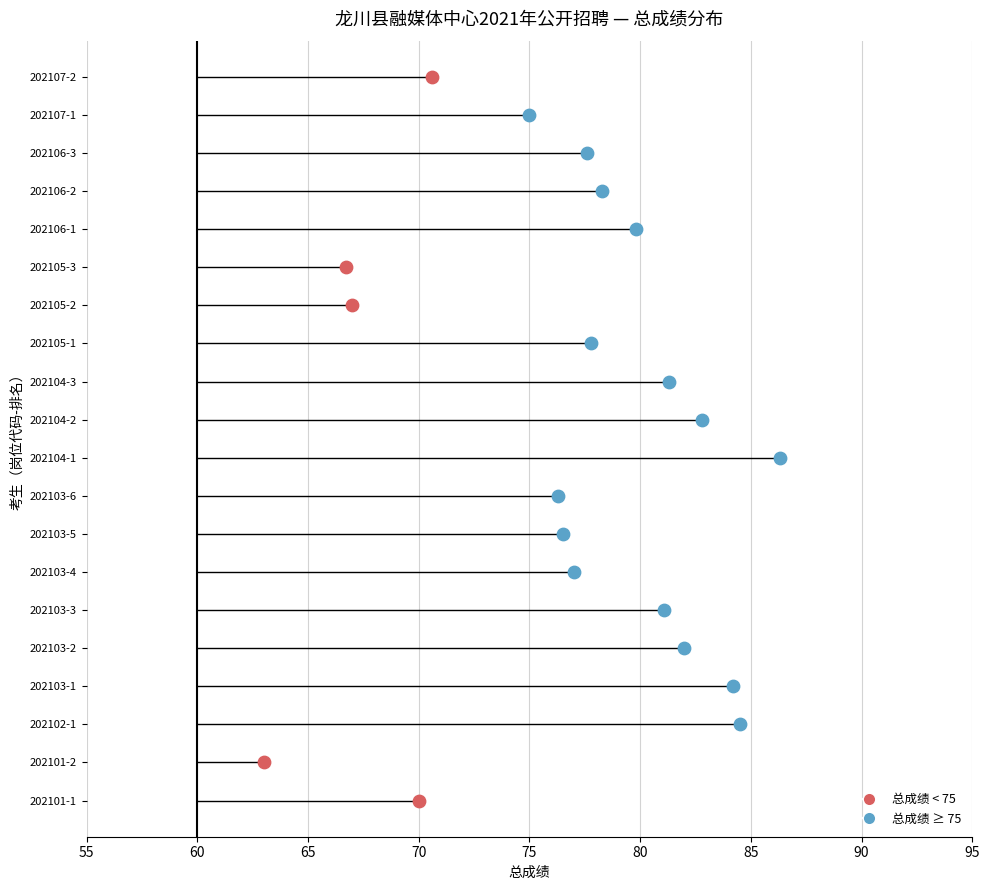

Which has a higher value, 202106-3 or 202103-6?

202106-3